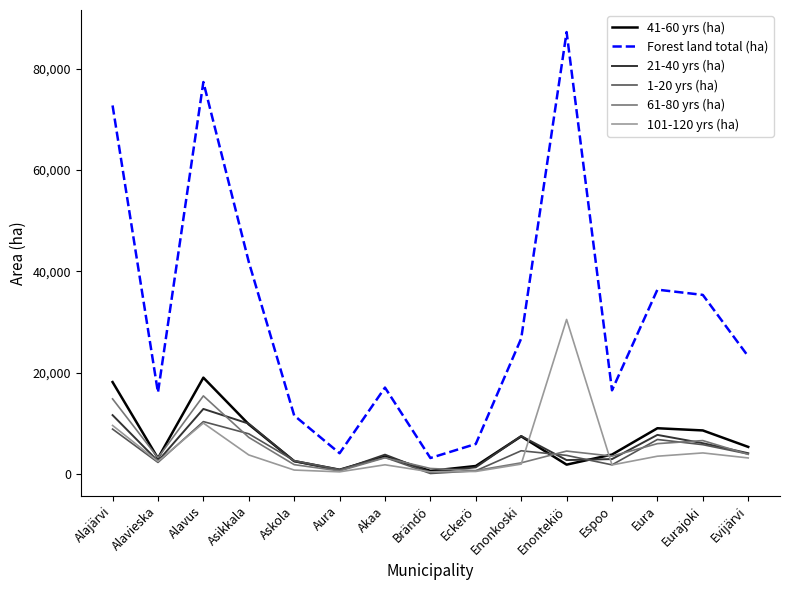

Where is Forest land total (ha) nearest to the value 45208?

Asikkala